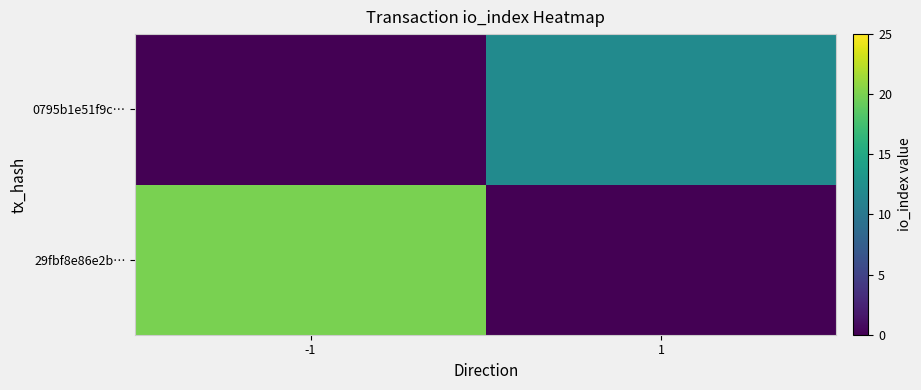

At which category is the sum across all series the highest?

-1